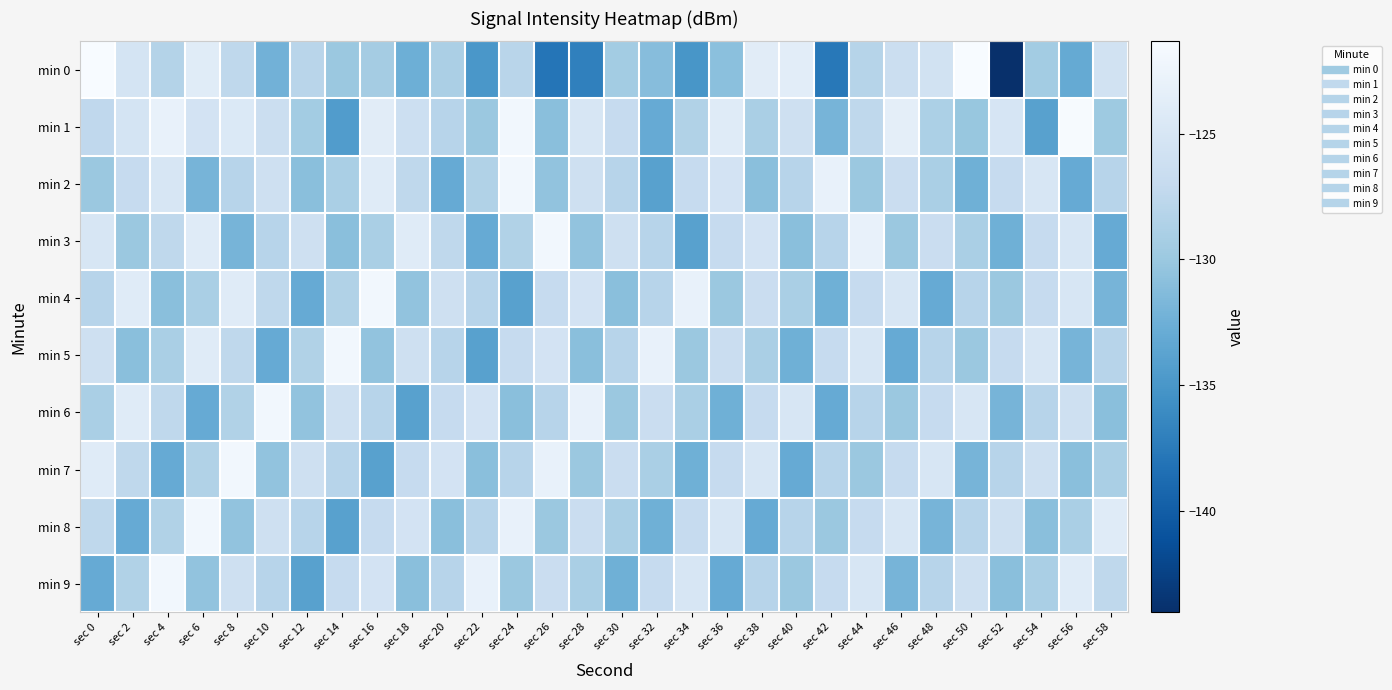

Rank the series at sec 10 from lowest to highest value.

min 5, min 0, min 7, min 3, min 9, min 4, min 1, min 2, min 8, min 6